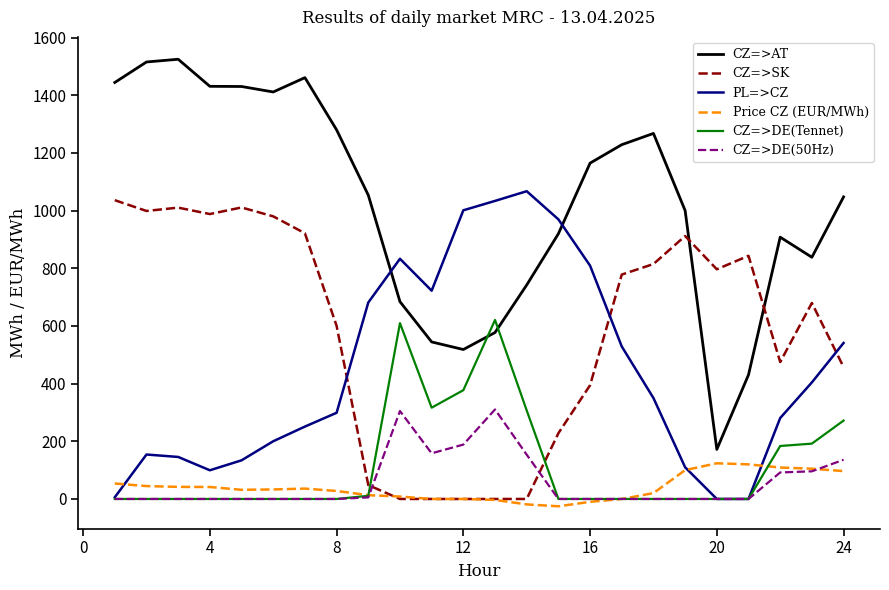

True or false: CZ=>DE(Tennet) and CZ=>SK cross at least once.

True